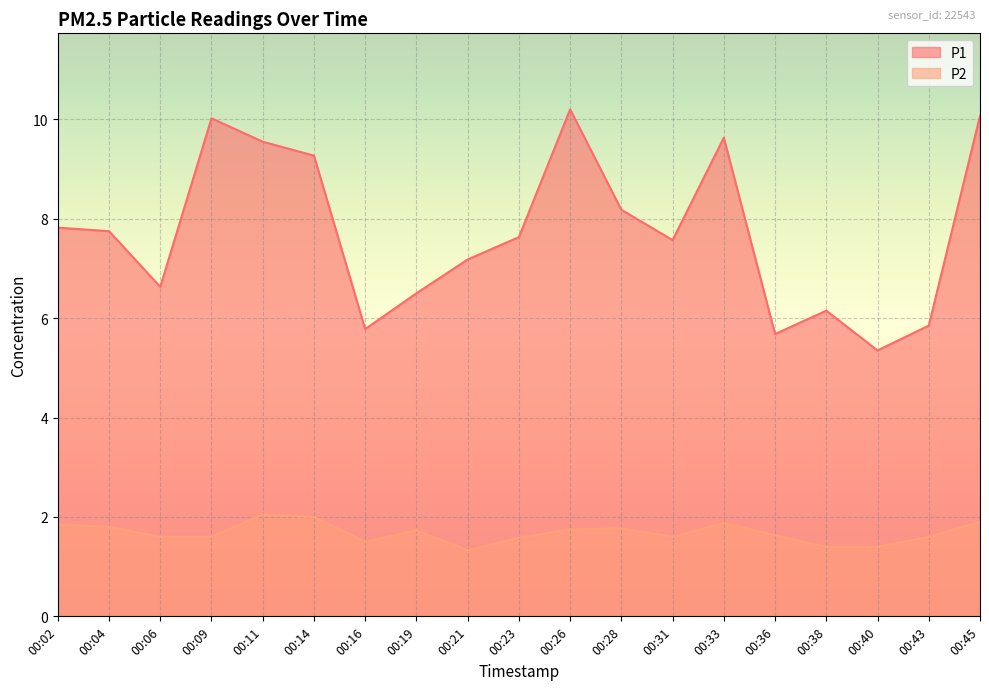

True or false: P2 and P1 cross at least once.

False